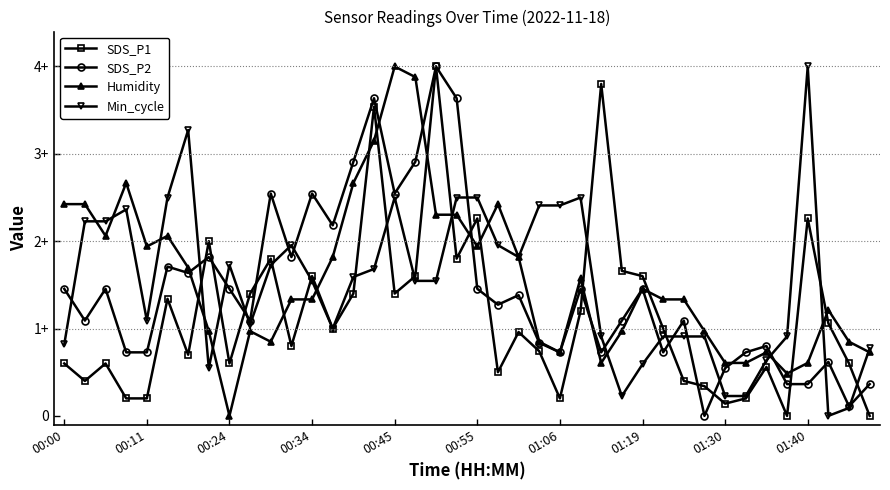

Does the chart have visible grid lines?

No